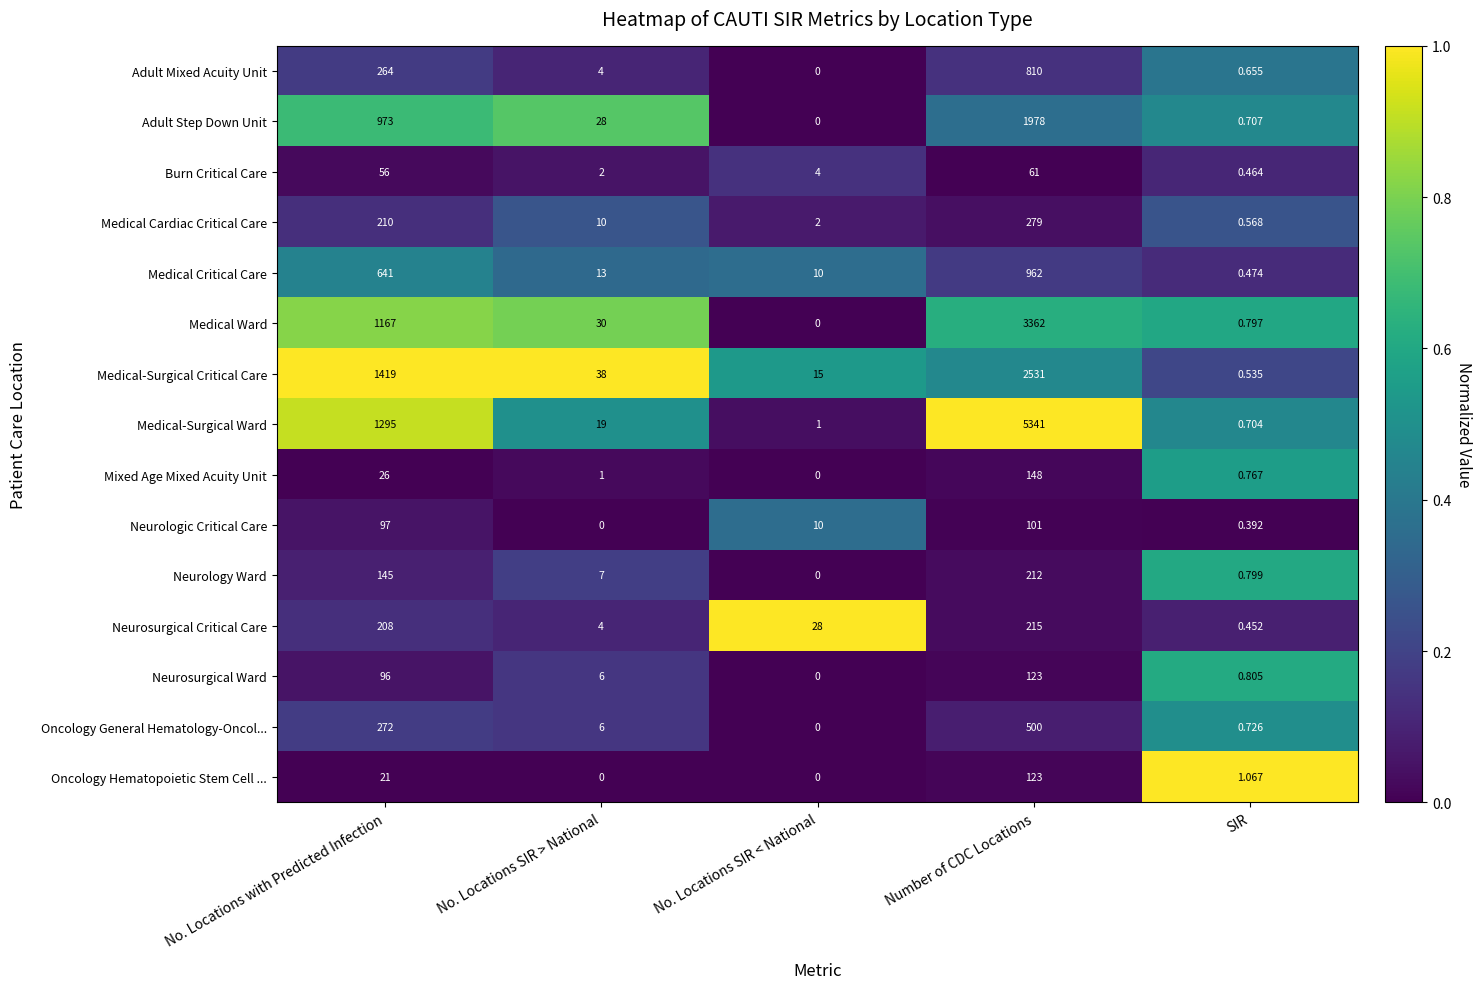

List the labels in order of Adult Mixed Acuity Unit value, smallest first.

No. Locations SIR < National, SIR, No. Locations SIR > National, No. Locations with Predicted Infection, Number of CDC Locations